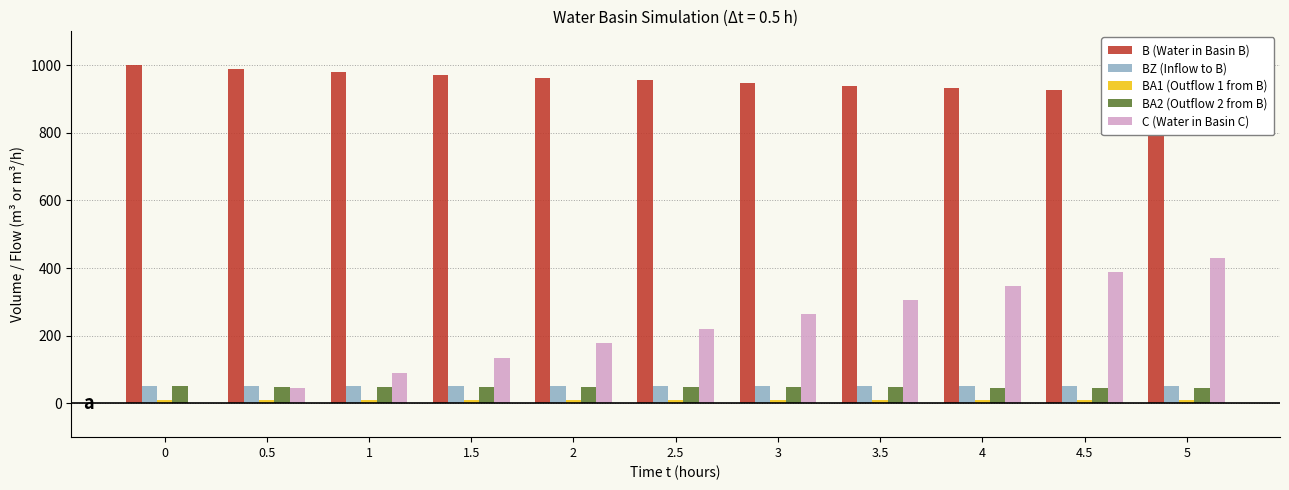

How many bars are there in each group?

5